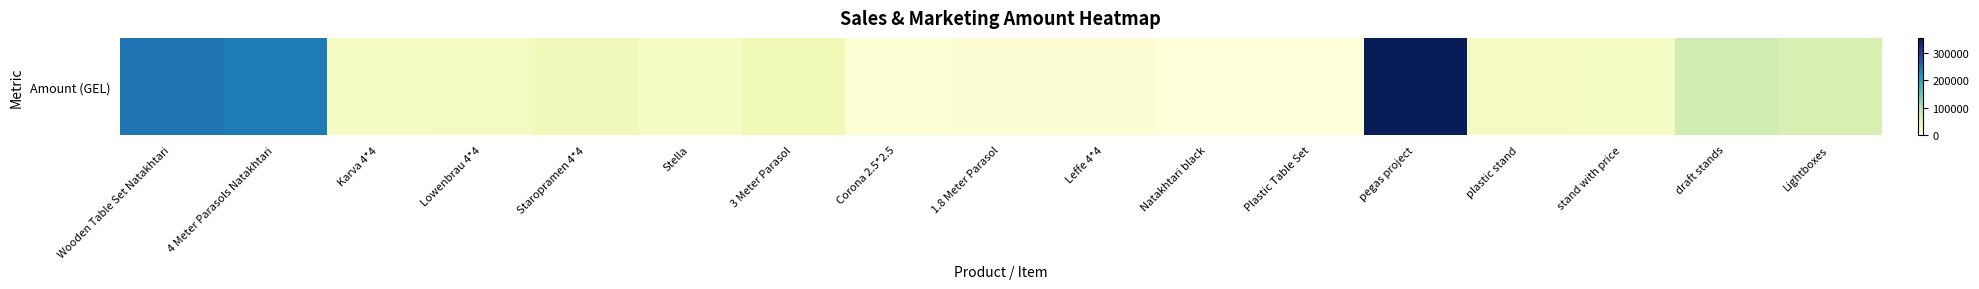

Reading left to right, list all the values displayed in this chart.

Wooden Table Set Natakhtari=245135.5	4 Meter Parasols Natakhtari=241747.3	Karva 4*4=22714.2	Lowenbrau 4*4=25454.7	Staropramen 4*4=36156.2	Stella=22626.4	3 Meter Parasol=39808.8	Corona 2.5*2.5=6752.2	1.8 Meter Parasol=6997.3	Leffe 4*4=7983.4	Natakhtari black=0.0	Plastic Table Set=0.0	pegas project=356276.0	plastic stand=27000.0	stand with price=23000.0	draft stands=80000.0	Lightboxes=70000.0